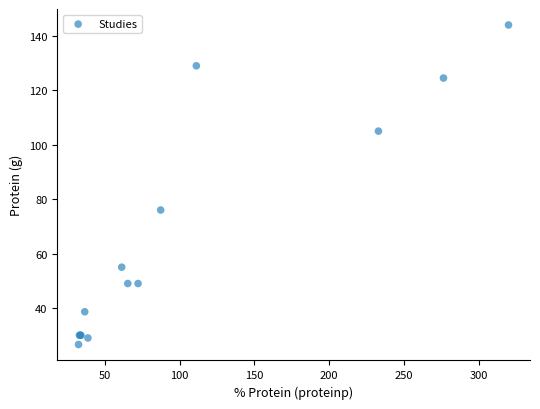

What Y value in the scatter plot is closest to 85?

76.0